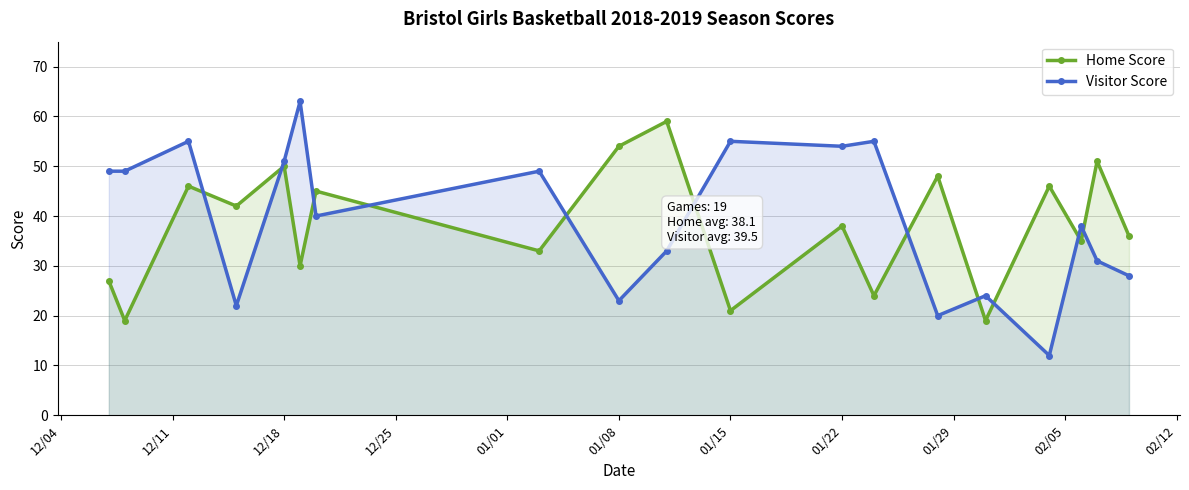

What is the value of the Home Score point at the 15th from the left?

19